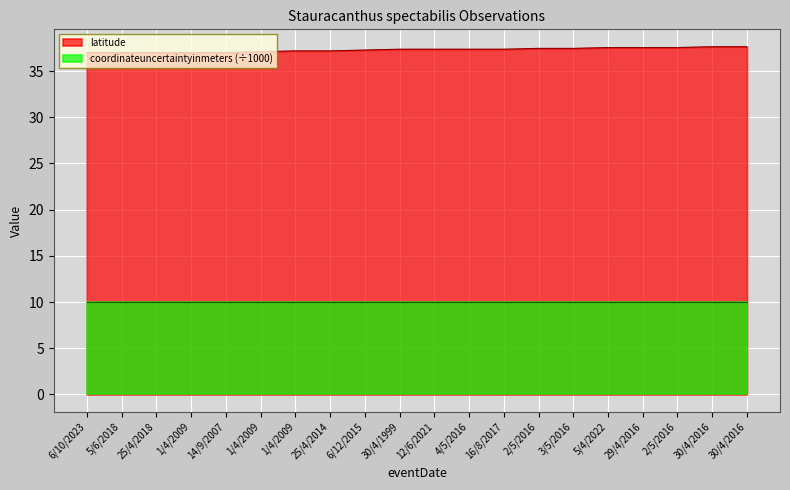

What is the label of the 20th point from the left?

30/4/2016